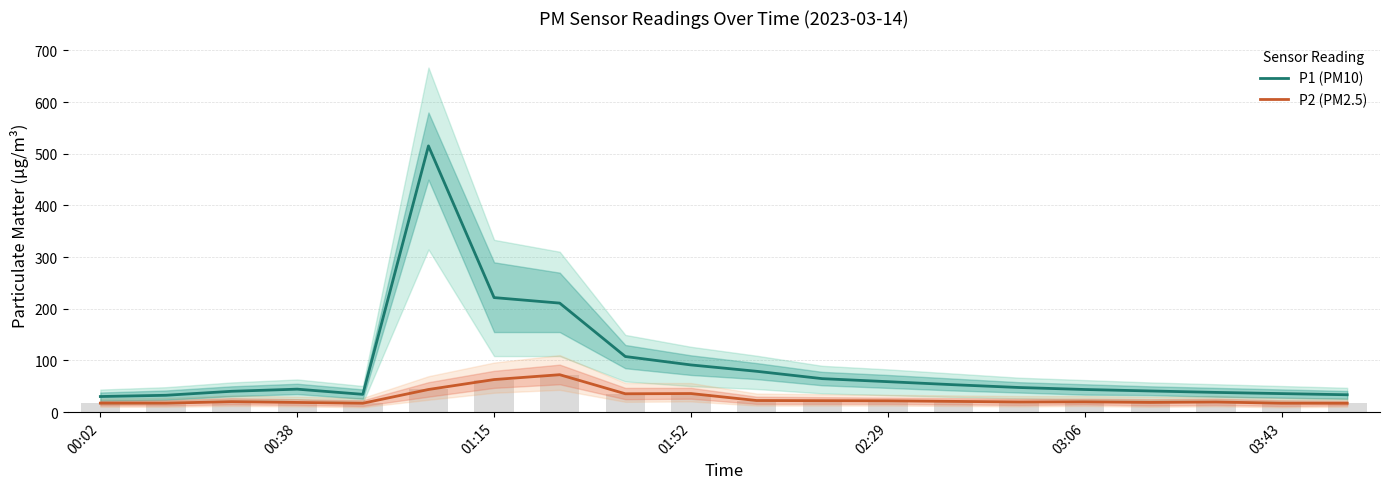

What is the smallest value displayed?

17.2